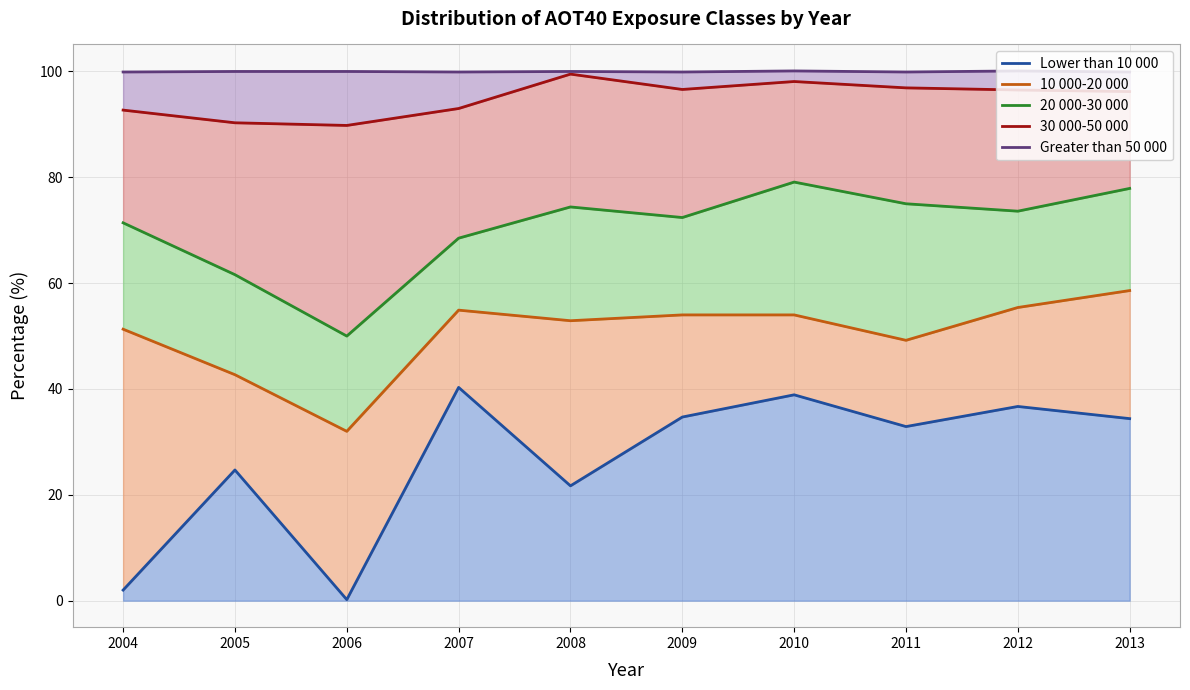

Reading left to right, what are all the values shown in this chart?

Lower than 10 000: 2004=2.0	2005=24.7	2006=0.2	2007=40.3	2008=21.7	2009=34.7	2010=38.9	2011=32.9	2012=36.7	2013=34.4
10 000-20 000: 2004=51.3	2005=42.7	2006=32.0	2007=54.9	2008=52.9	2009=54.0	2010=54.0	2011=49.2	2012=55.4	2013=58.6
20 000-30 000: 2004=71.4	2005=61.6	2006=50.0	2007=68.5	2008=74.4	2009=72.4	2010=79.1	2011=75.0	2012=73.6	2013=77.9
30 000-50 000: 2004=92.7	2005=90.3	2006=89.8	2007=93.0	2008=99.5	2009=96.6	2010=98.1	2011=96.9	2012=96.5	2013=96.2
Greater than 50 000: 2004=99.9	2005=100.0	2006=100.0	2007=99.9	2008=100.0	2009=99.9	2010=100.1	2011=99.9	2012=100.1	2013=99.9